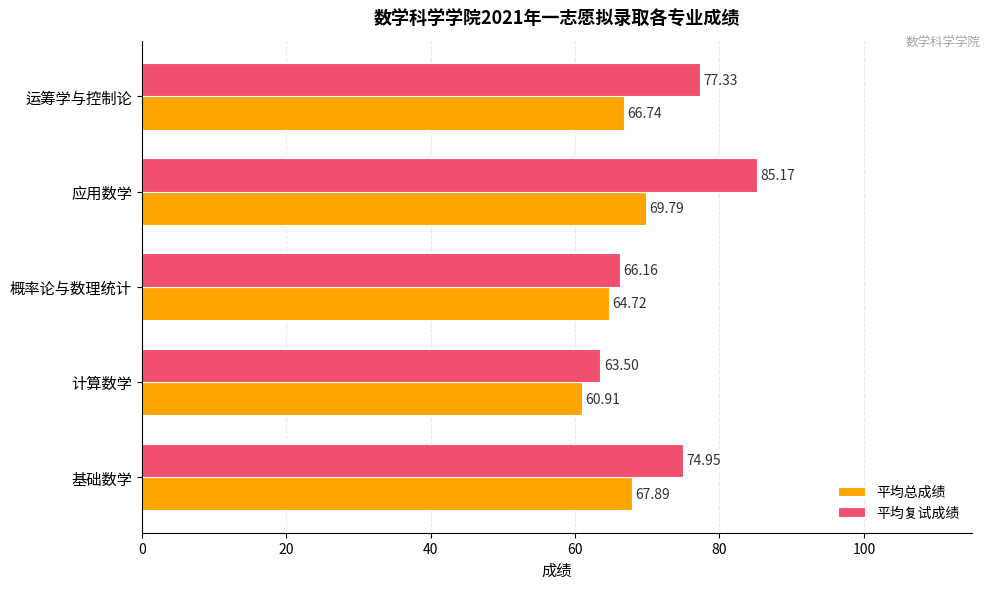

At which category is the sum across all series the highest?

应用数学